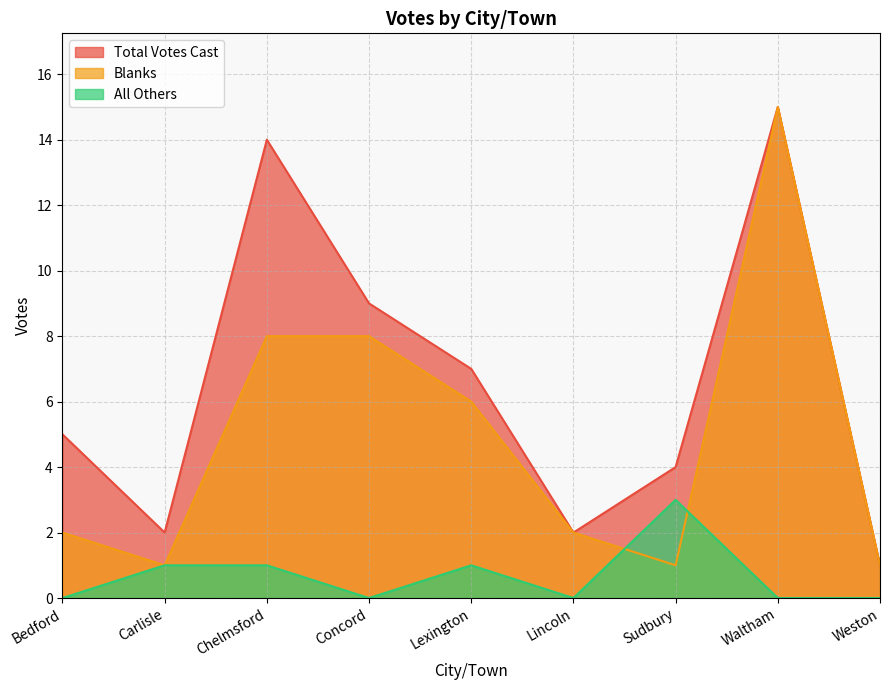

What is the difference between the Total Votes Cast values at Waltham and Concord?

6